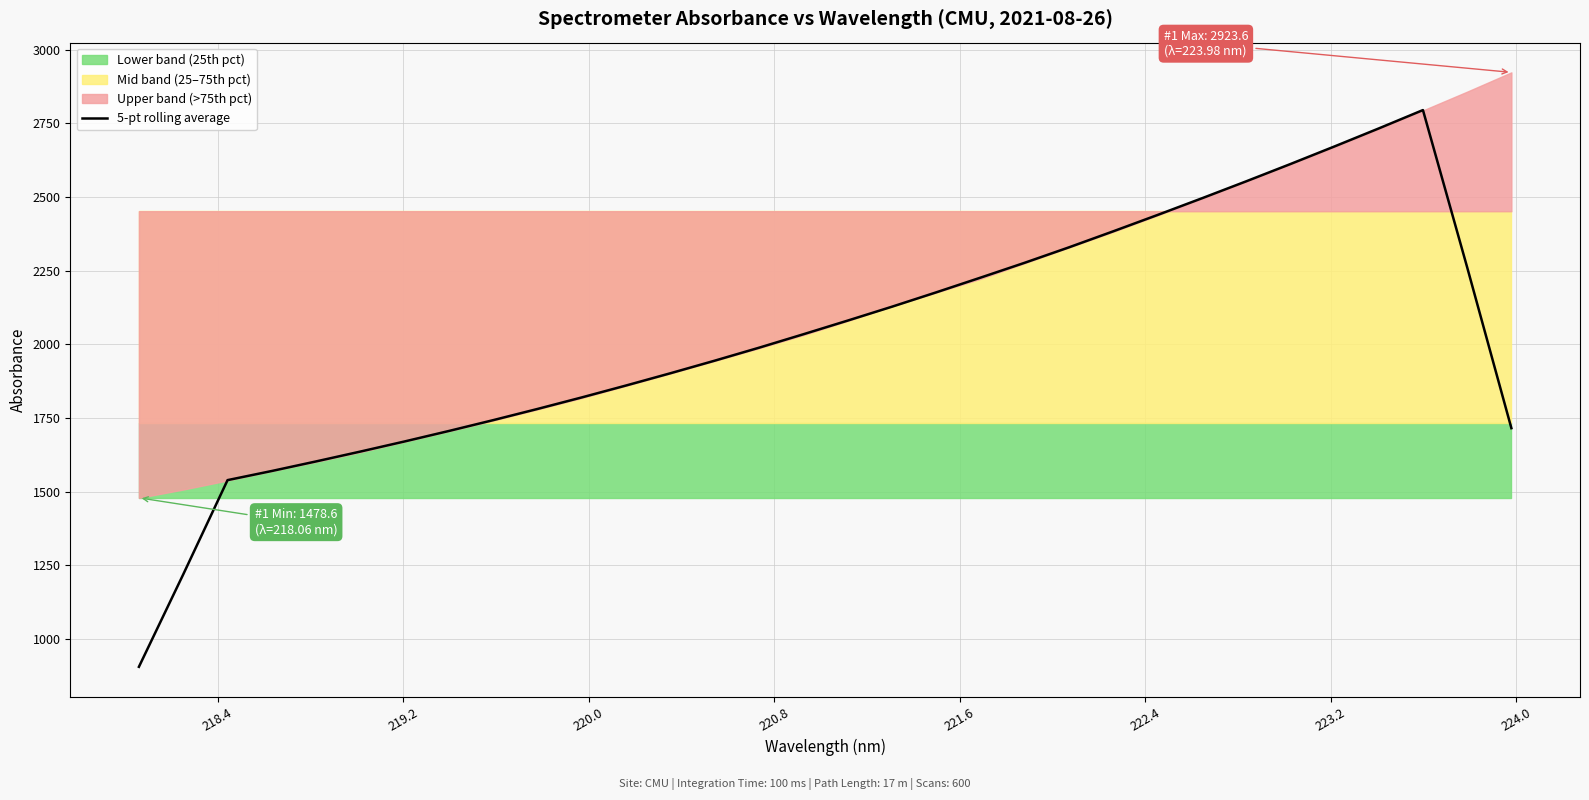

What is the lowest value of the 5-pt rolling average series?

904.6